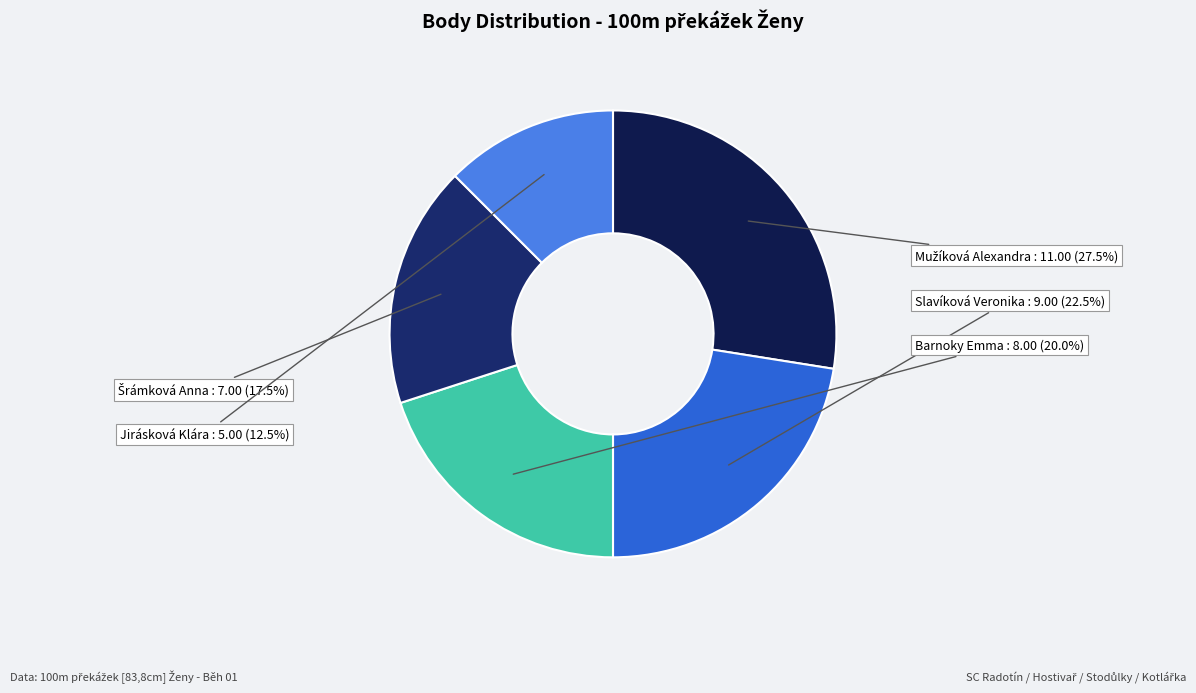

How many slices are in this pie chart?

5